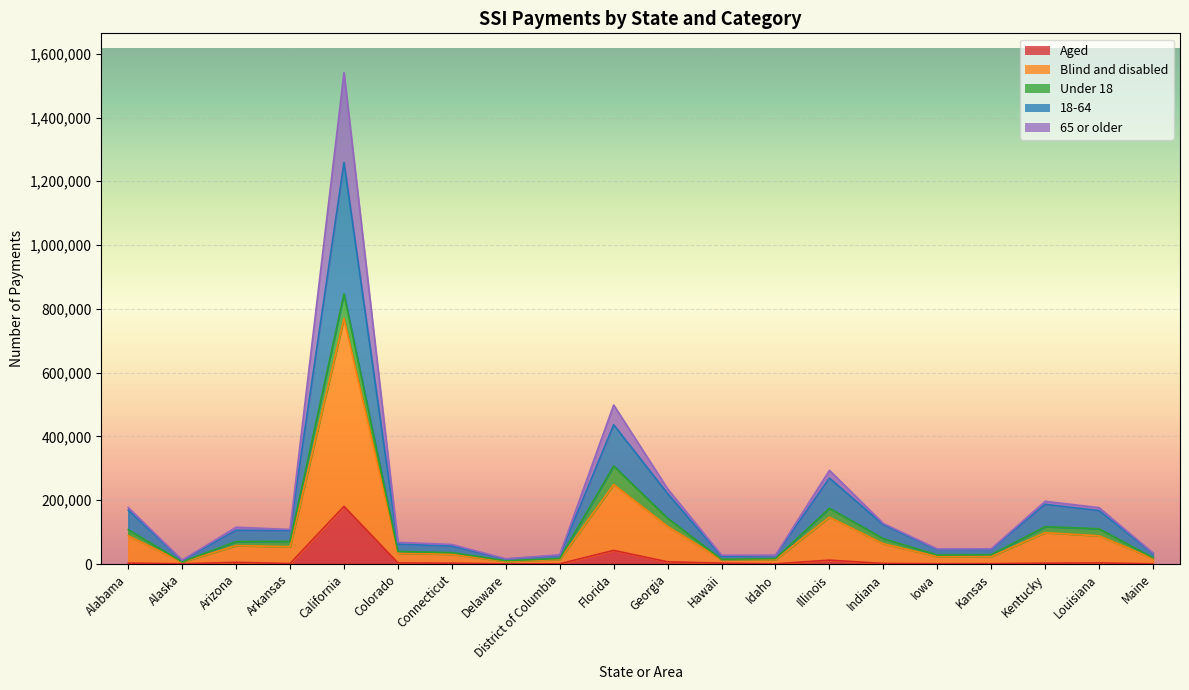

Which category has the highest value in the Aged series?

California